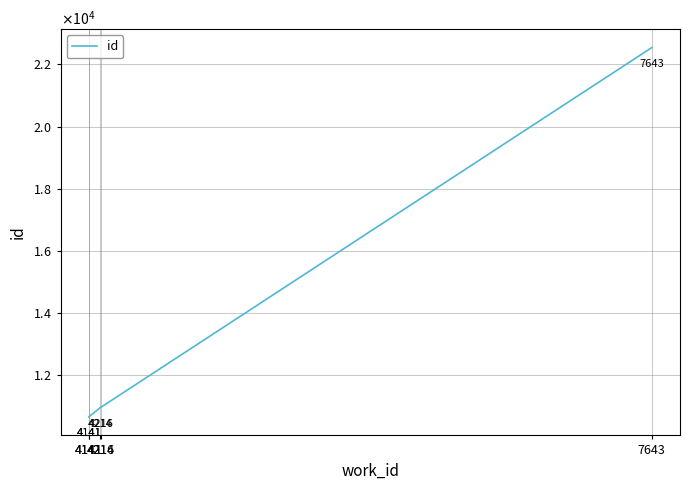

What is the difference between the second highest and minimum values?

309